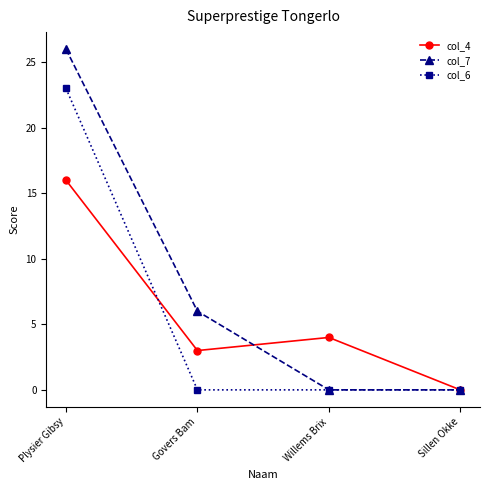

True or false: col_6 and col_4 cross at least once.

True